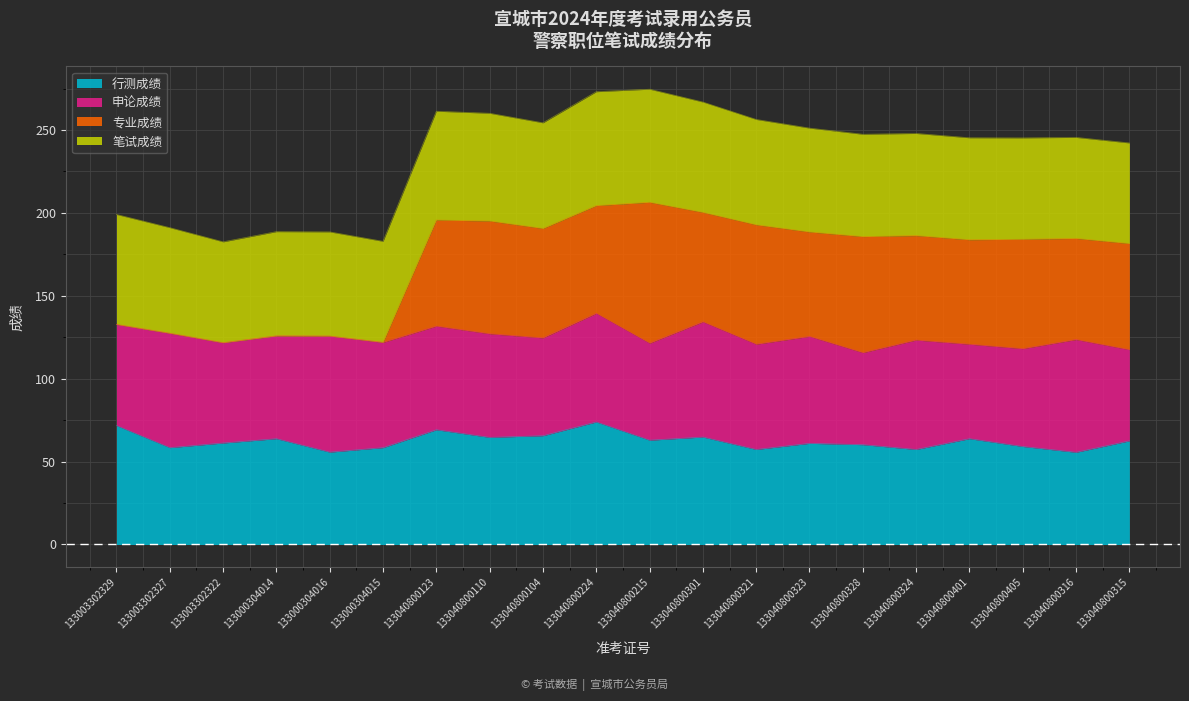

What is the total value across all series at 133040800328?

247.4